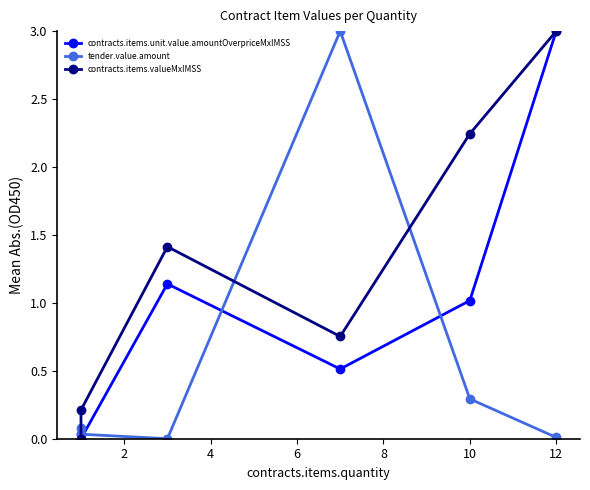

Is the value of contracts.items.unit.value.amountOverpriceMxIMSS at 12 greater than the value of tender.value.amount at 10?

Yes